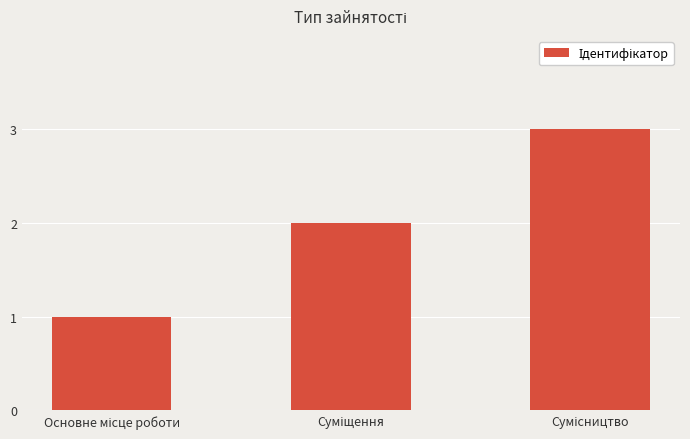

What is the sum of all values?

6